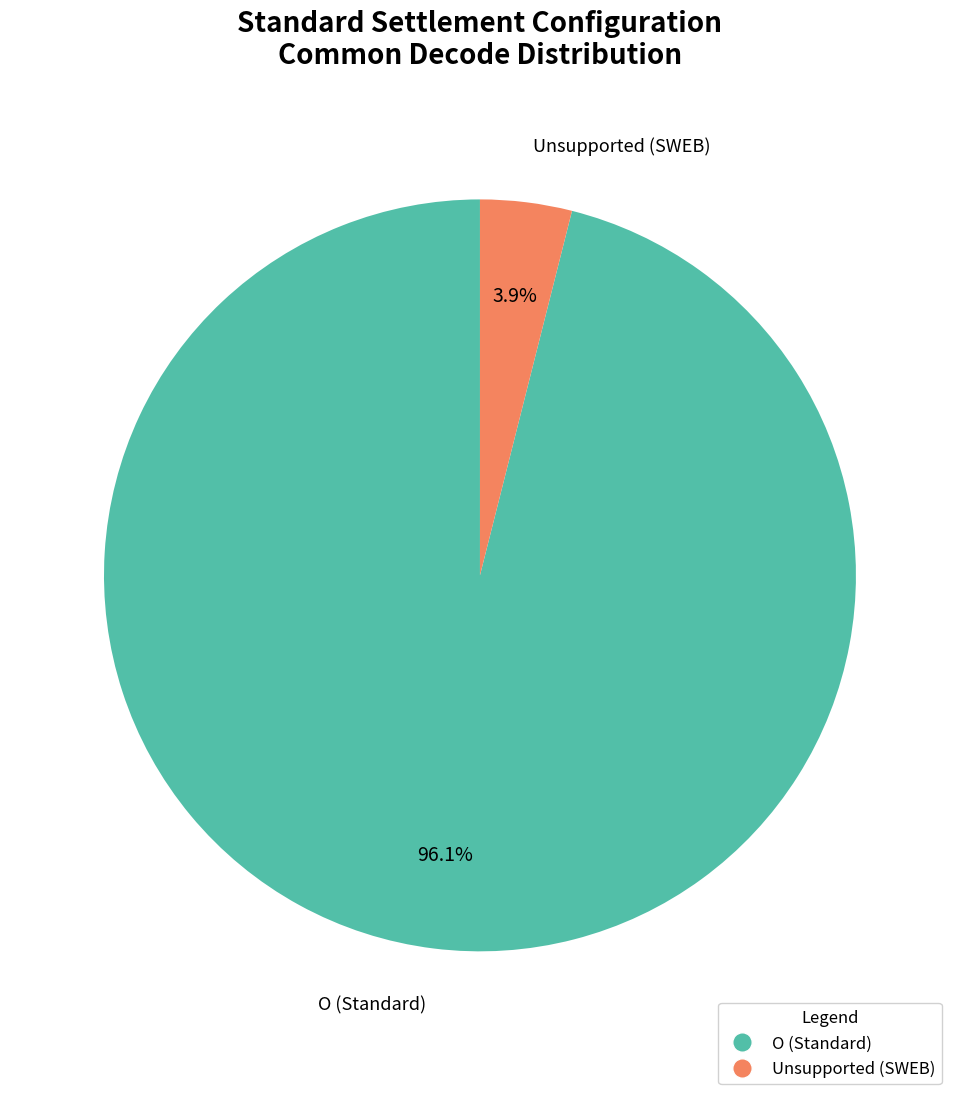

Which has a higher value, Unsupported (SWEB) or O?

O